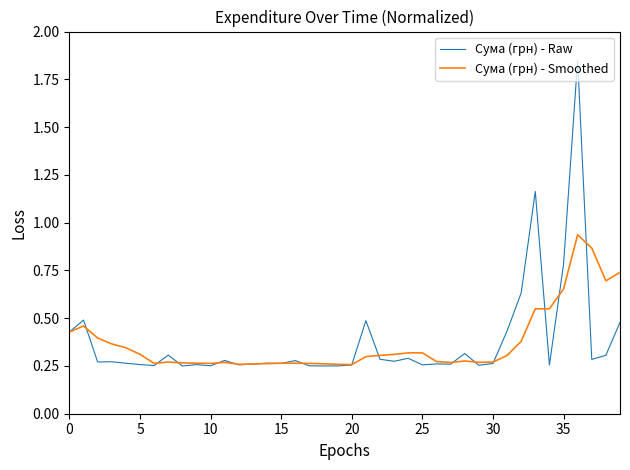

List the series in order of their peak value, highest first.

Сума (грн) - Raw, Сума (грн) - Smoothed